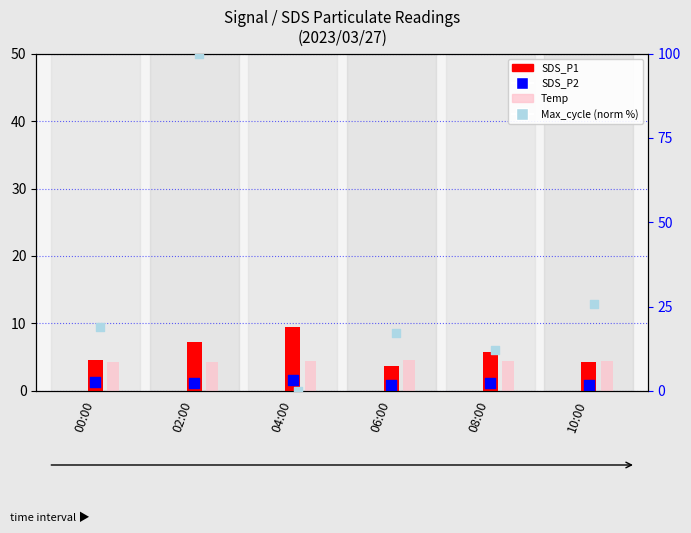

Which series contains the highest Y value?

Max_cycle (norm %)